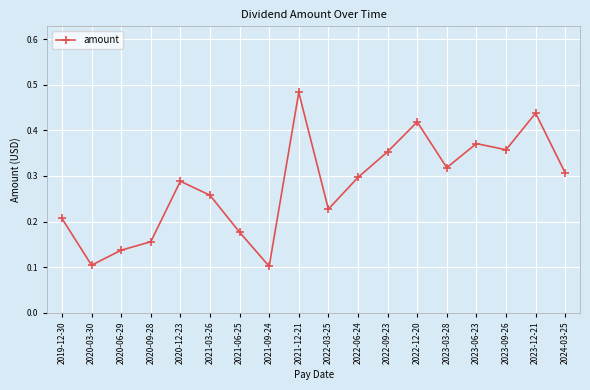

Does the chart have visible grid lines?

Yes